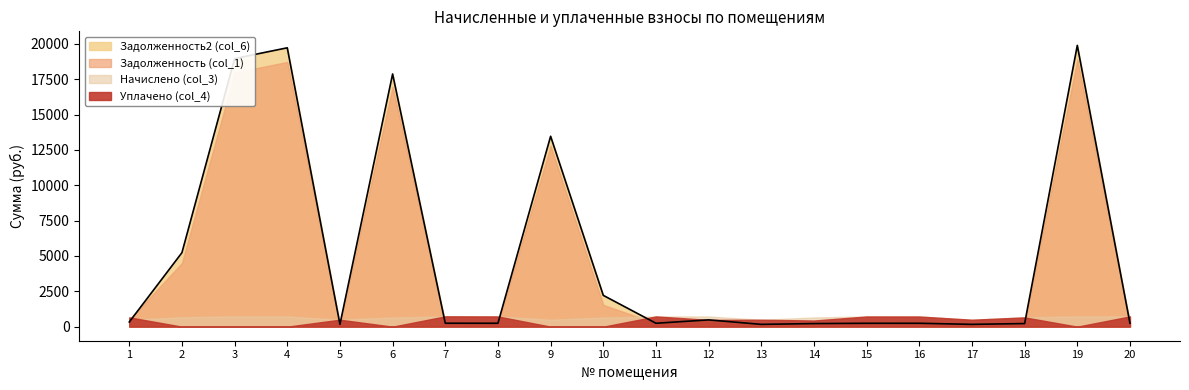

How many times do Начислено (col_3) and Уплачено (col_4) cross each other?

5